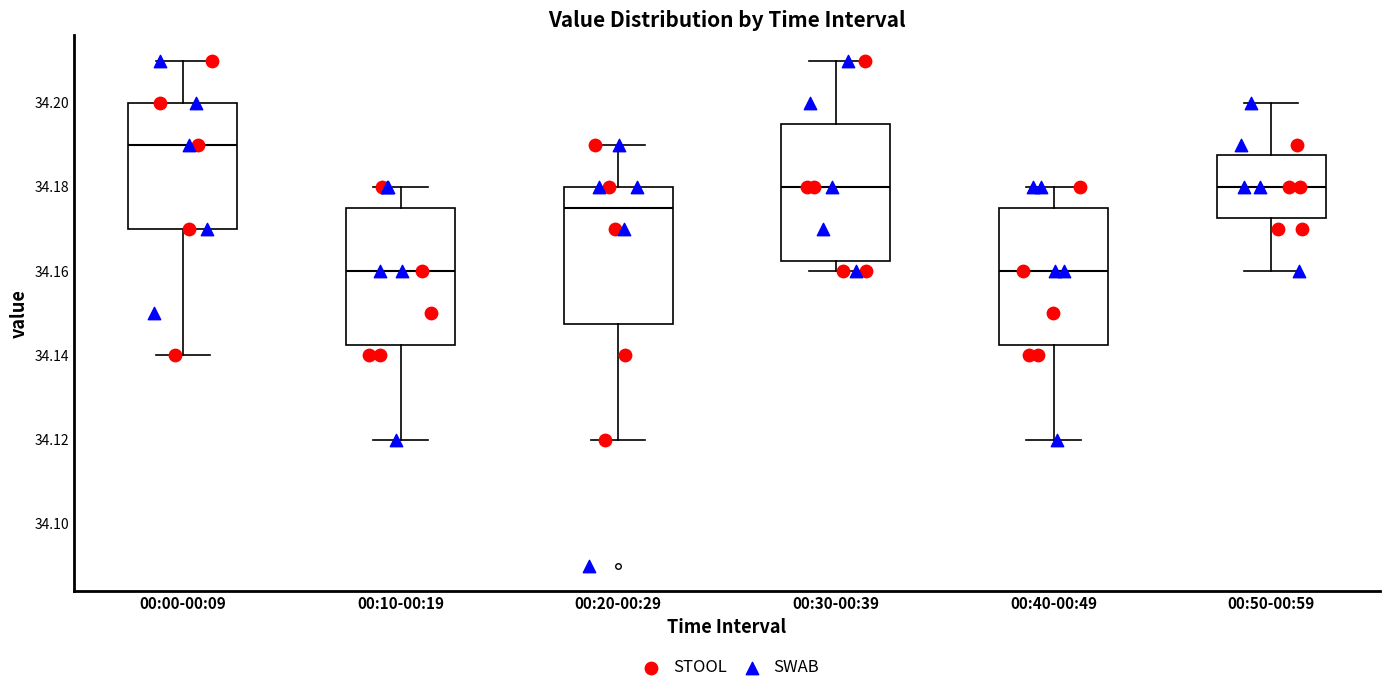

Where is the lower edge of the box for 00:20-00:29 on the y-axis? The values are not printed on the chart, so give them approximately, as read against the axis.

34.148